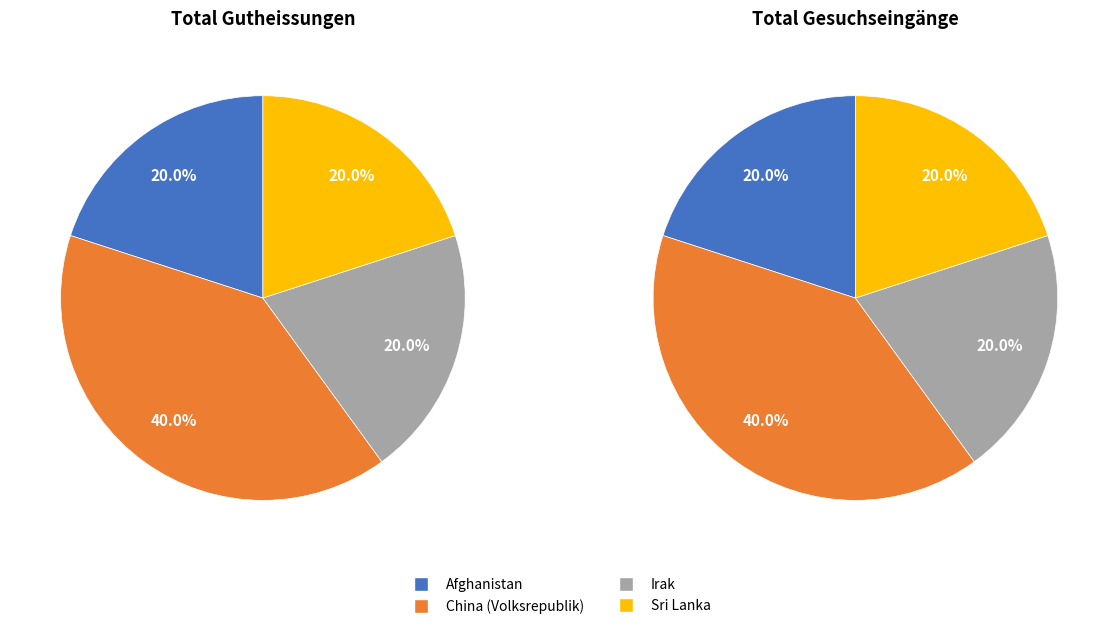

To the nearest percent, what percentage of the pie is China (Volksrepublik)?

40%